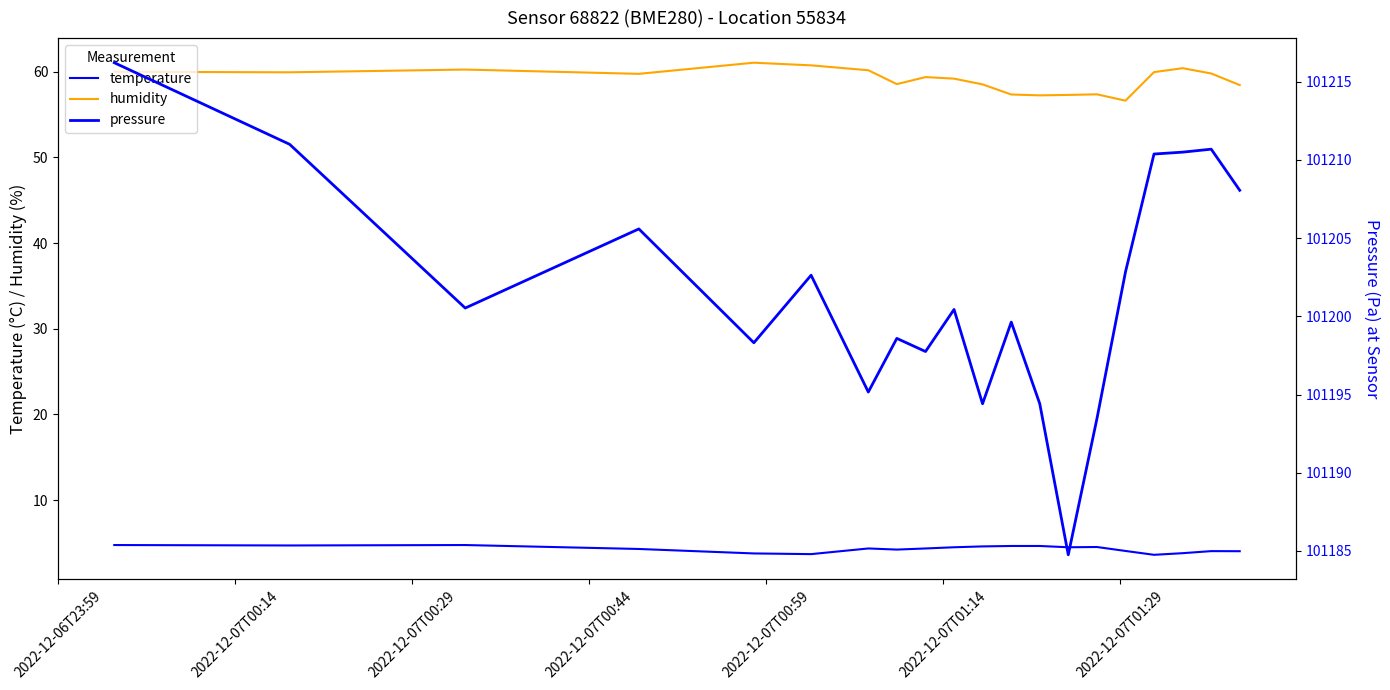

Reading right to left, list all the values displayed in this chart.

temperature: 4.0	4.1	3.8	3.6	4.1	4.5	4.5	4.7	4.7	4.6	4.5	4.4	4.2	4.4	3.7	3.8	4.3	4.8	4.7	4.8
humidity: 58.4	59.8	60.4	59.9	56.6	57.4	57.3	57.2	57.3	58.5	59.2	59.4	58.5	60.2	60.7	61.0	59.7	60.2	59.9	60.0
pressure: 101208.1	101210.7	101210.5	101210.4	101202.8	101193.5	101184.8	101194.4	101199.6	101194.4	101200.4	101197.8	101198.6	101195.2	101202.6	101198.3	101205.6	101200.5	101211.0	101216.2